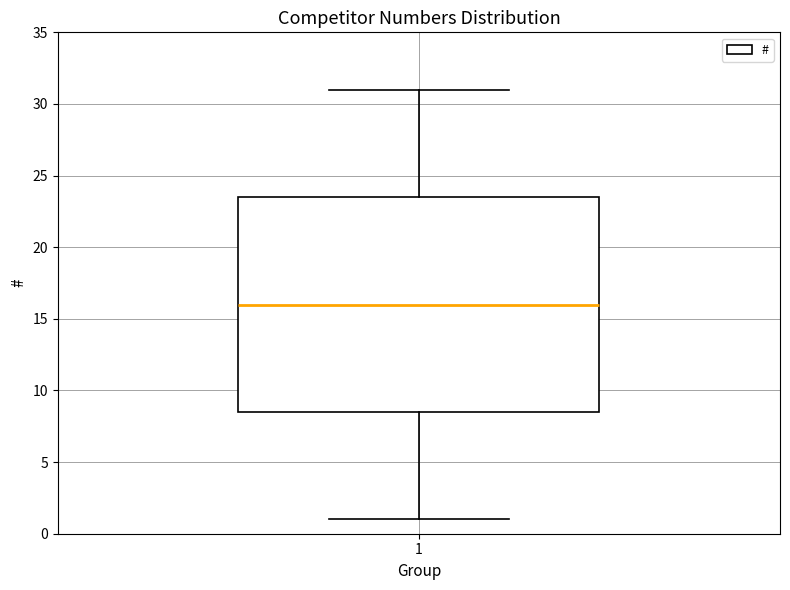

Transcribe this box plot: give where the median line is, the range the box spans, and where the two whiskers end, as read against the y-axis. The values are not printed on the chart, so give them approximately, as read against the axis.

median 16.0, box 8.5 to 23.5, whiskers 1.0 to 31.0